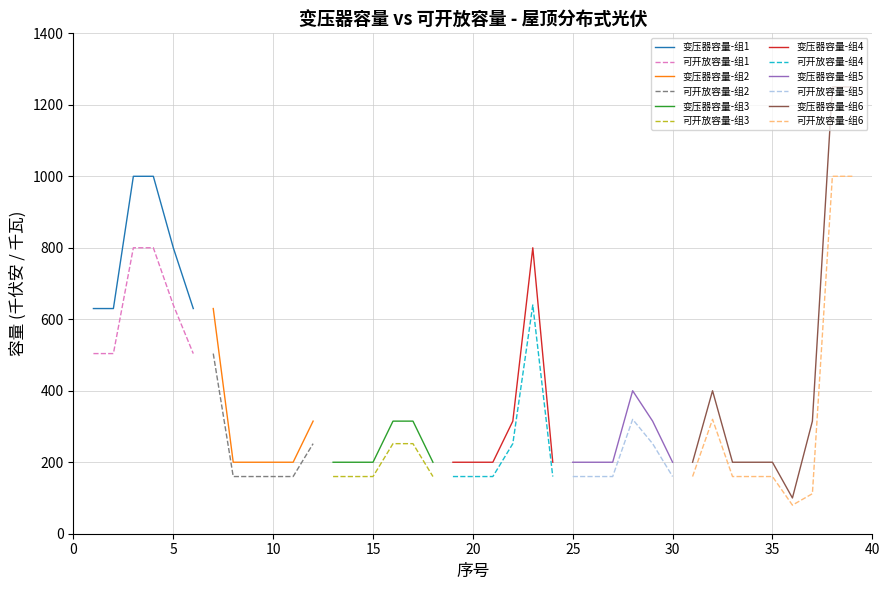

What is the maximum value for 变压器容量-组1?

1000